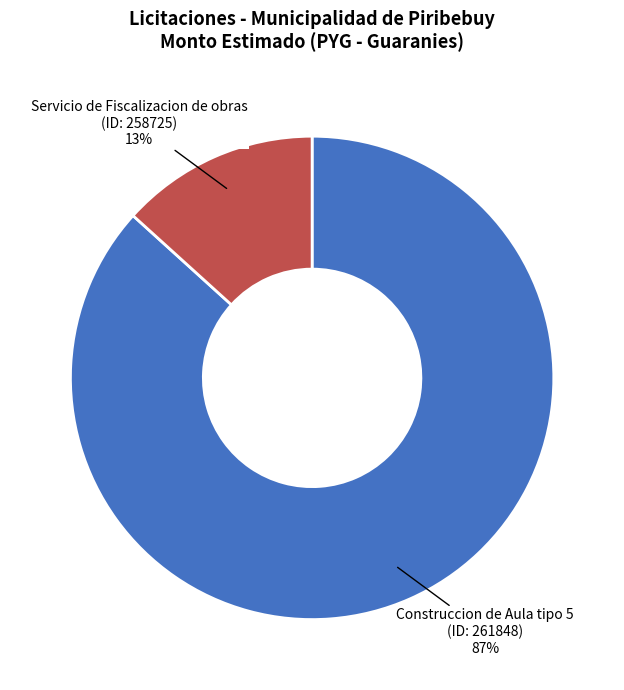

Combined, do Construccion de Aula tipo 5 (ID: 261848) and Servicio de Fiscalizacion de obras (ID: 258725) account for over 50%?

Yes